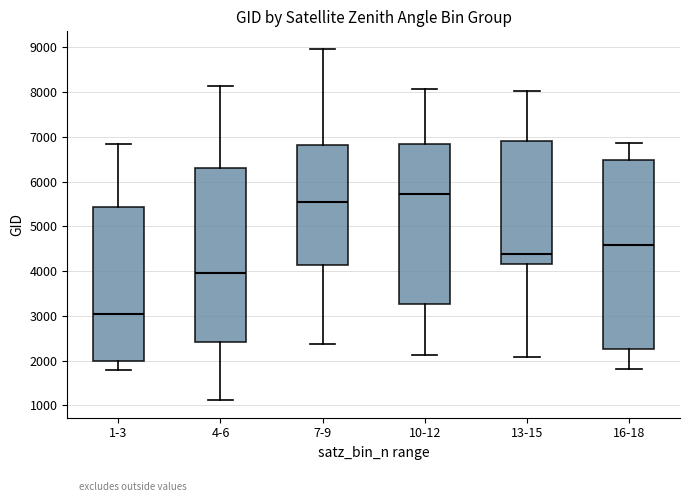

Reading left to right, read every box against the y-axis: the position of its median line, the range the box covers, and the ends of its whiskers. The values are not printed on the chart, so give them approximately, as read against the axis.

1-3: median 3100, box 2000 to 5400, whiskers 1800 to 6800
4-6: median 3900, box 2400 to 6300, whiskers 1100 to 8100
7-9: median 5600, box 4100 to 6800, whiskers 2400 to 9000
10-12: median 5700, box 3300 to 6800, whiskers 2100 to 8100
13-15: median 4400, box 4200 to 6900, whiskers 2100 to 8000
16-18: median 4600, box 2300 to 6500, whiskers 1800 to 6900